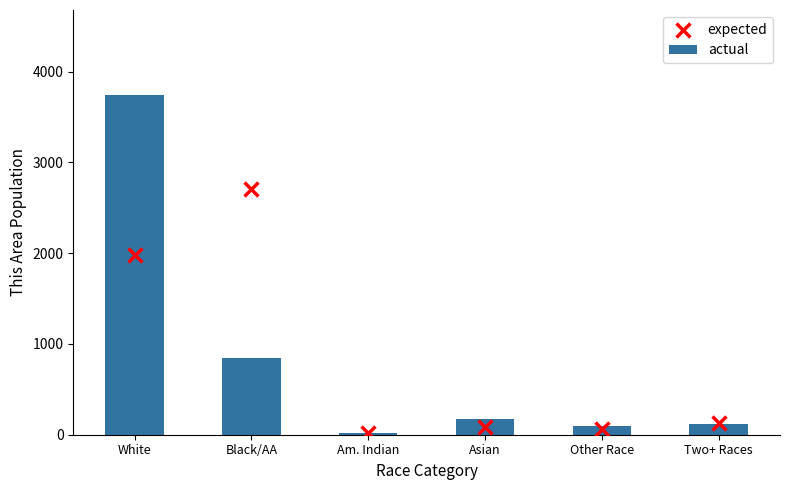

At which category is the sum across all series the highest?

White